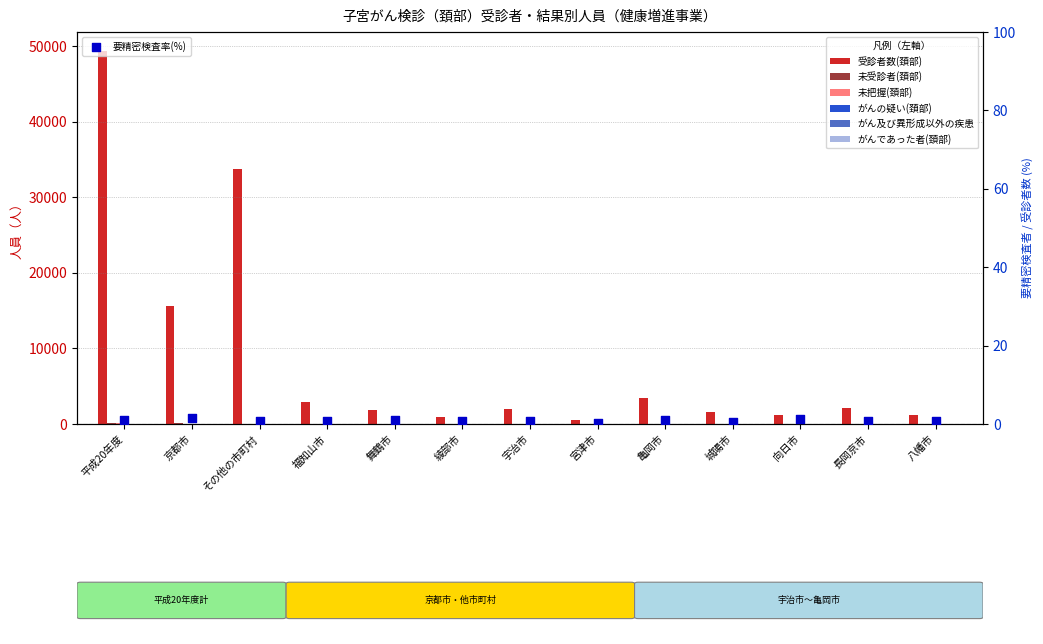

What are all the series names shown in the legend?

受診者数(頚部), 未受診者(頚部), 未把握(頚部), がんの疑い(頚部), がん及び異形成以外の疾患, がんであった者(頚部)